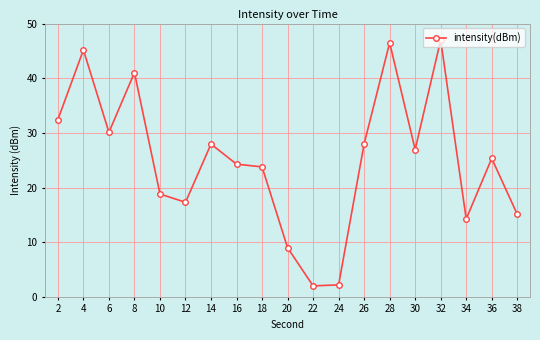

Approximately how many times larger is the value at 38 compared to 10?

0.8